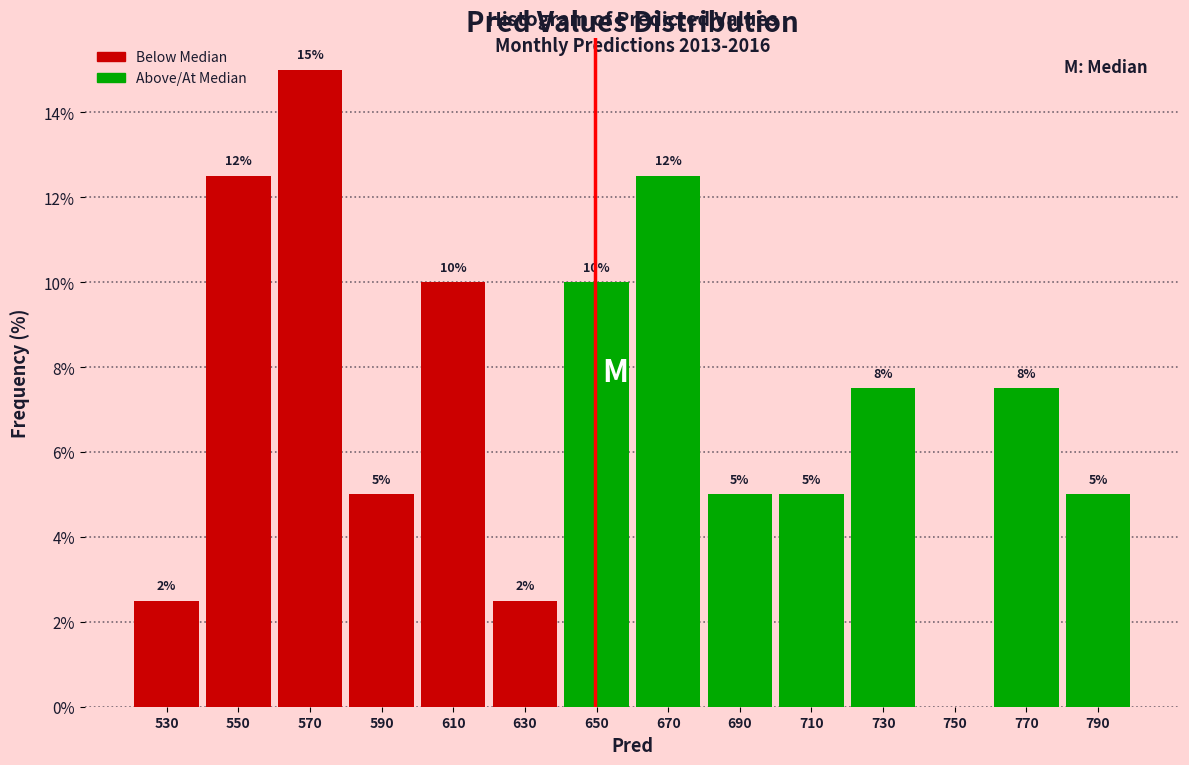

Which range on the x-axis has the tallest bar?

560 to 580